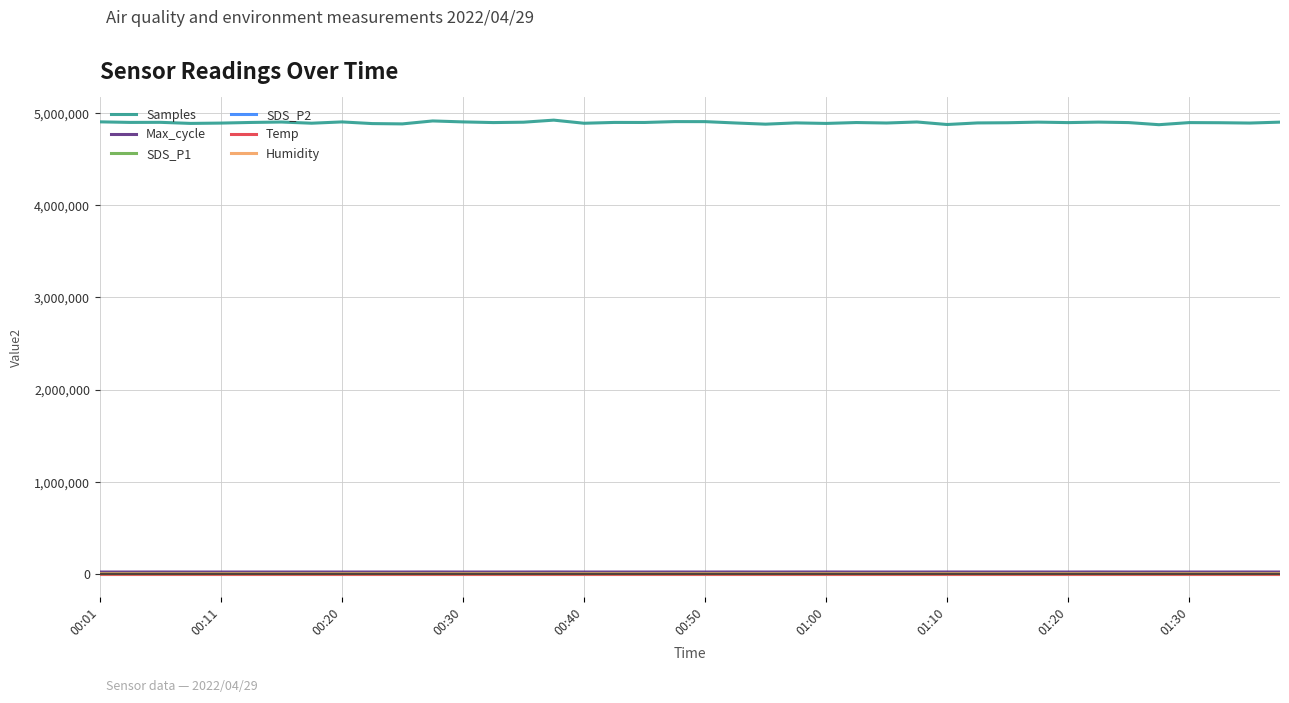

Which series has the largest total across all categories?

Samples